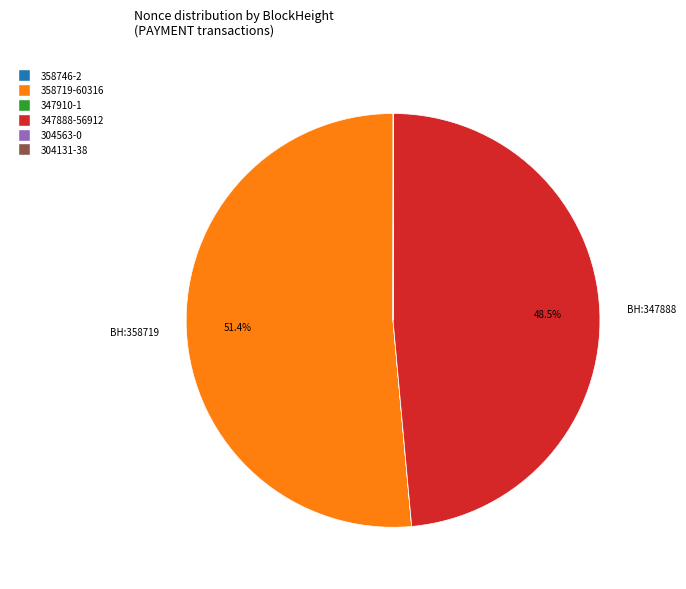

What percentage is NOT represented by 347888?

51.5%